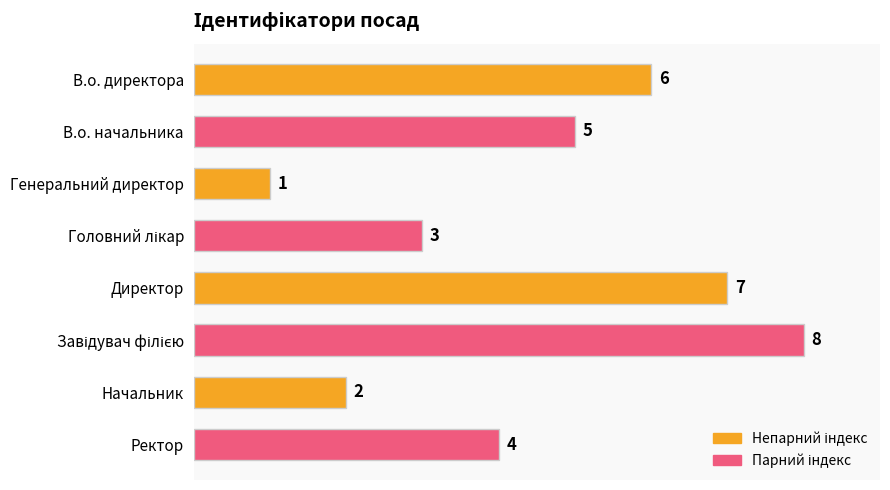

What is the sum of all values?

36